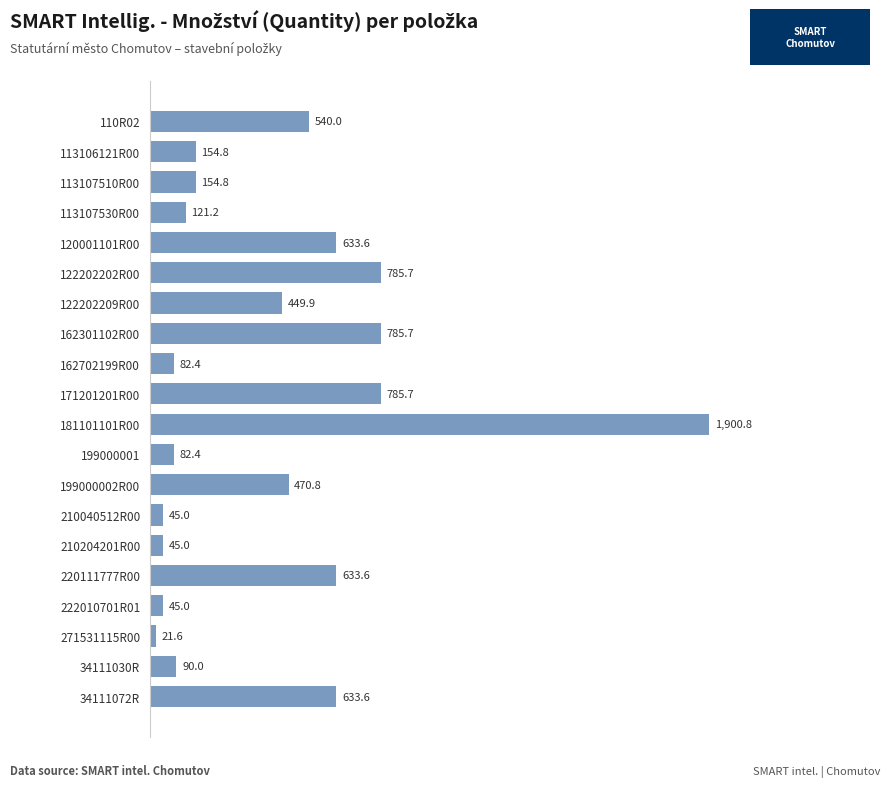

What is the ratio of the value at 113107530R00 to the value at 199000002R00?

0.3